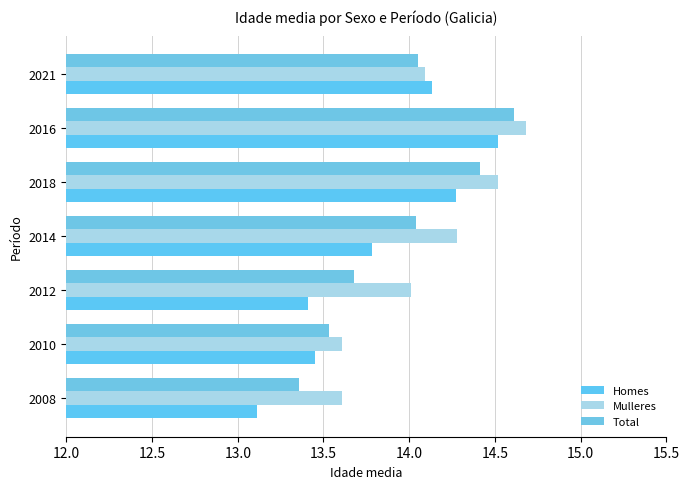

Which category has the lowest value across all series?

2008